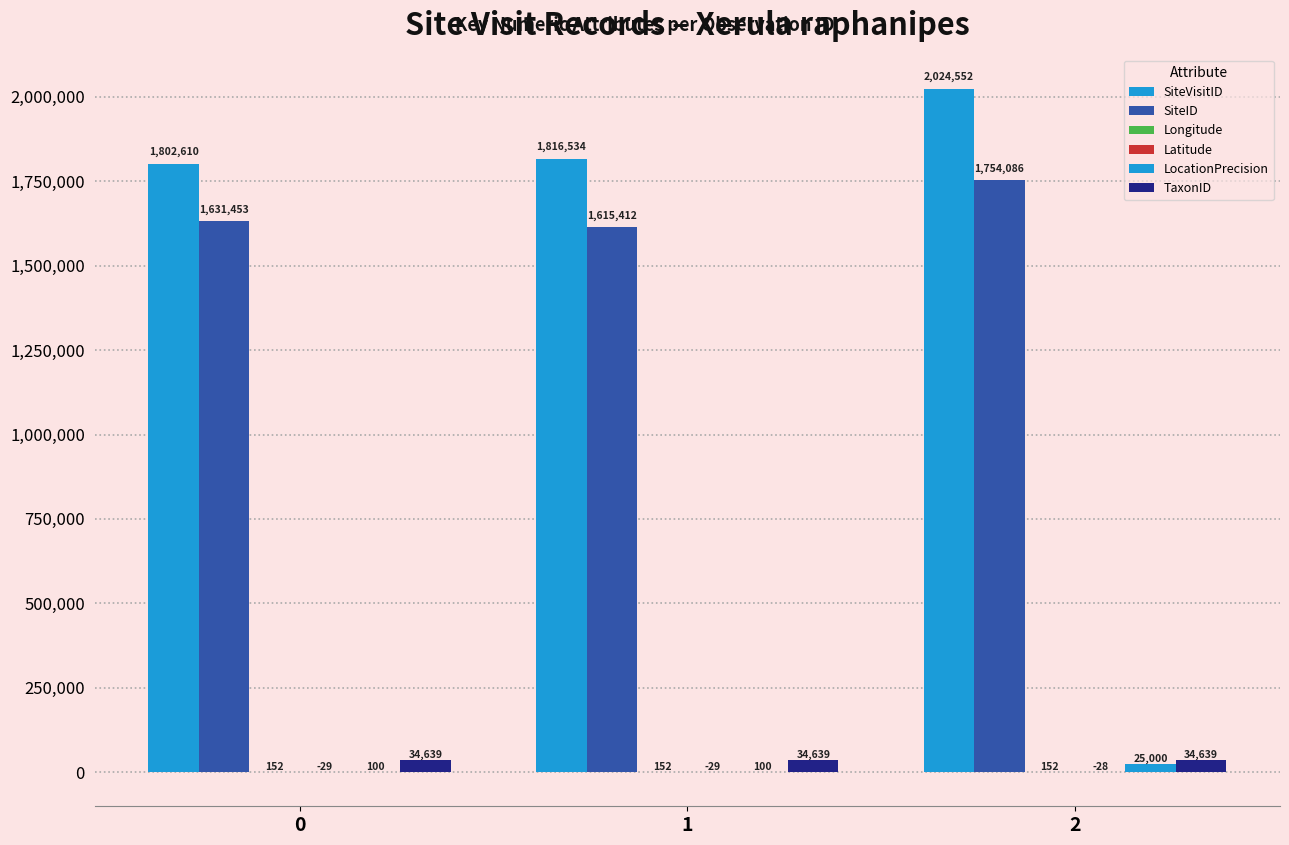

What is the value of the SiteVisitID bar at the 2nd from the left?

1816534.0